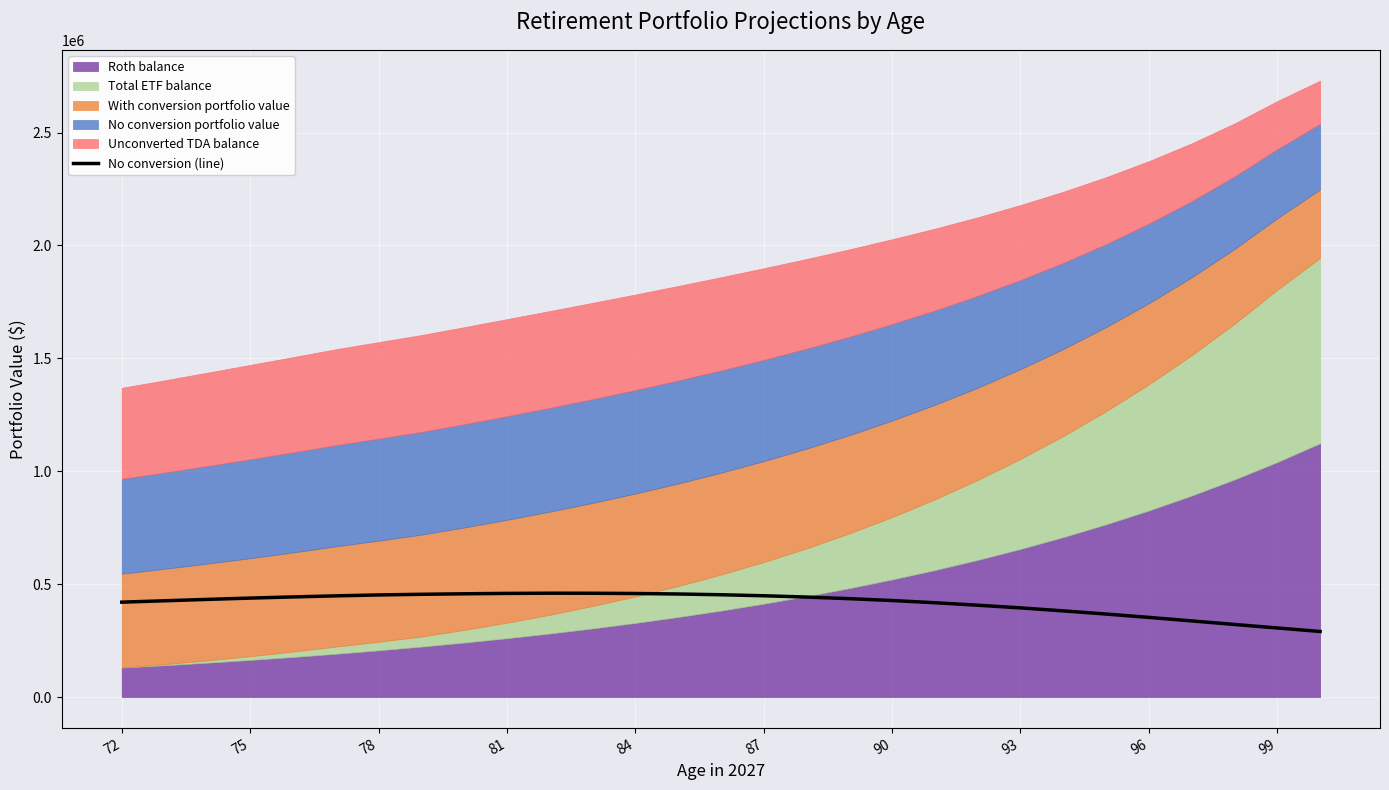

What is the sum of all values?

12049913.9